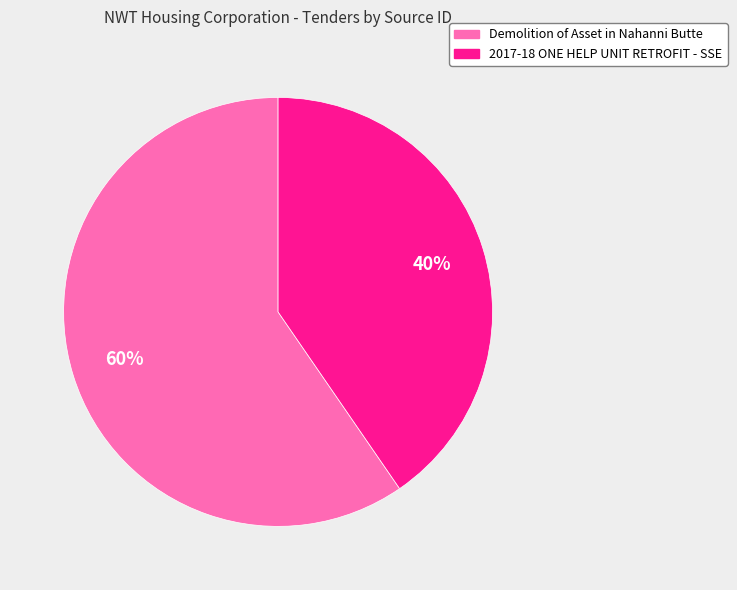

Rank the categories by value from lowest to highest.

2017-18 ONE HELP UNIT RETROFIT - SSE, Demolition of Asset in Nahanni Butte